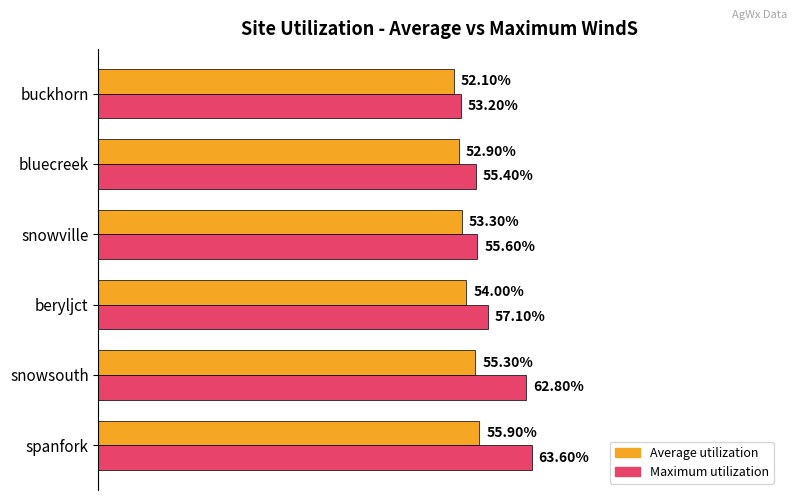

Which series has the widest spread of values?

Maximum utilization